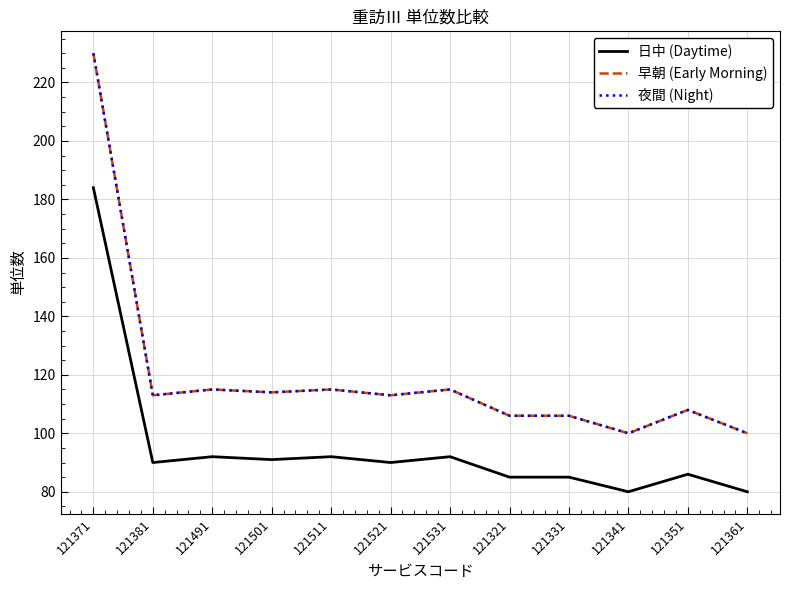

What is the difference between the second highest and second lowest values in the 早朝 (Early Morning) series?

15